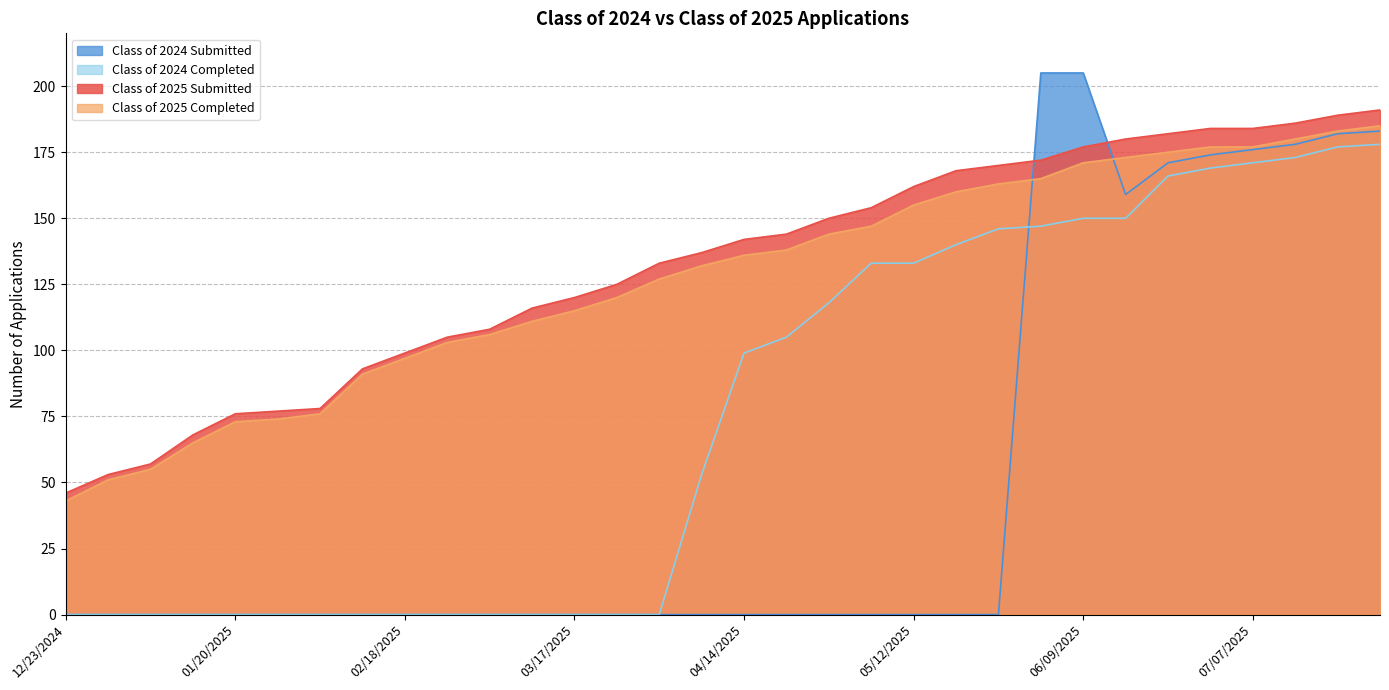

Reading left to right, extract all data points from this chart.

Class of 2025 Submitted: 12/23/2024=46	12/30/2024=53	01/06/2025=57	01/14/2025=68	01/20/2025=76	01/27/2025=77	02/03/2025=78	02/10/2025=93	02/18/2025=99	02/24/2025=105	03/03/2025=108	03/10/2025=116	03/17/2025=120	03/24/2025=125	03/31/2025=133	04/07/2025=137	04/14/2025=142	04/21/2025=144	04/28/2025=150	05/06/2025=154	05/12/2025=162	05/19/2025=168	05/26/2025=170	06/02/2025=172	06/09/2025=177	06/16/2025=180	06/21/2025=182	06/30/2025=184	07/07/2025=184	07/14/2025=186	07/21/2025=189	07/28/2025=191
Class of 2025 Completed: 12/23/2024=43	12/30/2024=51	01/06/2025=55	01/14/2025=65	01/20/2025=73	01/27/2025=74	02/03/2025=76	02/10/2025=91	02/18/2025=97	02/24/2025=103	03/03/2025=106	03/10/2025=111	03/17/2025=115	03/24/2025=120	03/31/2025=127	04/07/2025=132	04/14/2025=136	04/21/2025=138	04/28/2025=144	05/06/2025=147	05/12/2025=155	05/19/2025=160	05/26/2025=163	06/02/2025=165	06/09/2025=171	06/16/2025=173	06/21/2025=175	06/30/2025=177	07/07/2025=177	07/14/2025=180	07/21/2025=183	07/28/2025=185
Class of 2024 Submitted: 12/23/2024=0	12/30/2024=0	01/06/2025=0	01/14/2025=0	01/20/2025=0	01/27/2025=0	02/03/2025=0	02/10/2025=0	02/18/2025=0	02/24/2025=0	03/03/2025=0	03/10/2025=0	03/17/2025=0	03/24/2025=0	03/31/2025=0	04/07/2025=0	04/14/2025=0	04/21/2025=0	04/28/2025=0	05/06/2025=0	05/12/2025=0	05/19/2025=0	05/26/2025=0	06/02/2025=205	06/09/2025=205	06/16/2025=159	06/21/2025=171	06/30/2025=174	07/07/2025=176	07/14/2025=178	07/21/2025=182	07/28/2025=183
Class of 2024 Completed: 12/23/2024=0	12/30/2024=0	01/06/2025=0	01/14/2025=0	01/20/2025=0	01/27/2025=0	02/03/2025=0	02/10/2025=0	02/18/2025=0	02/24/2025=0	03/03/2025=0	03/10/2025=0	03/17/2025=0	03/24/2025=0	03/31/2025=0	04/07/2025=53	04/14/2025=99	04/21/2025=105	04/28/2025=118	05/06/2025=133	05/12/2025=133	05/19/2025=140	05/26/2025=146	06/02/2025=147	06/09/2025=150	06/16/2025=150	06/21/2025=166	06/30/2025=169	07/07/2025=171	07/14/2025=173	07/21/2025=177	07/28/2025=178